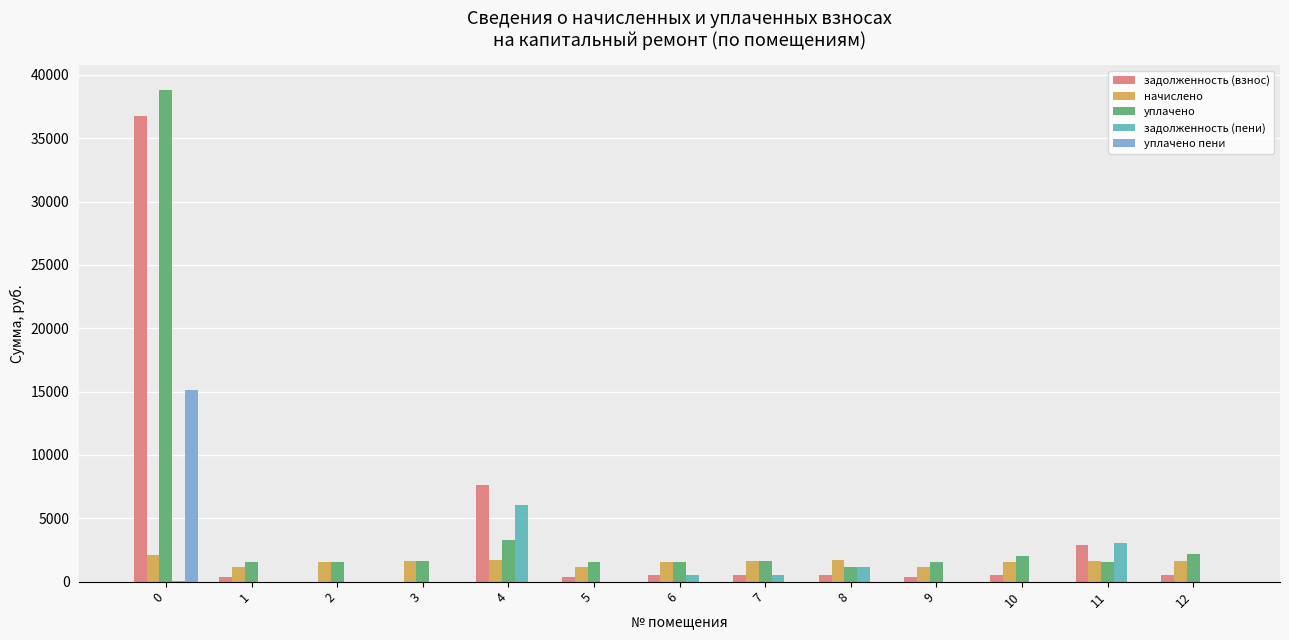

Read the начислено value at 10.

1530.1